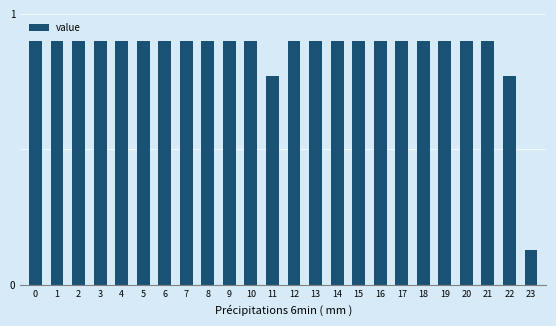

How many values are between 0 and 1?

24